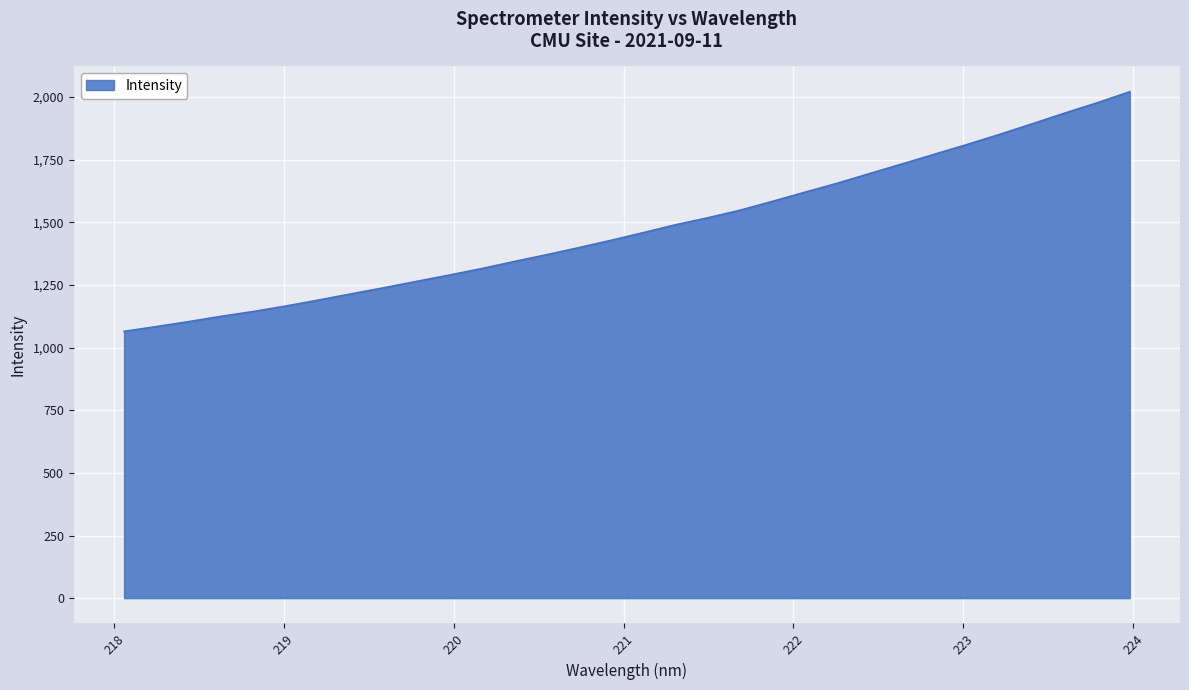

How many values exceed 1458?

16